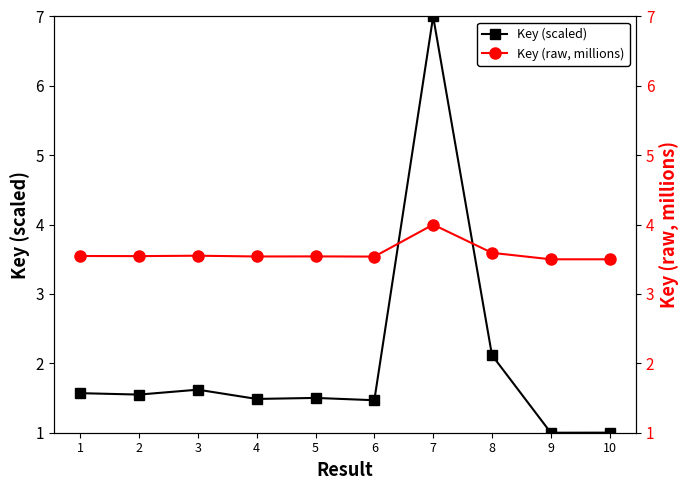

Rank the series at 8 from lowest to highest value.

Key (scaled), Key (raw, millions)